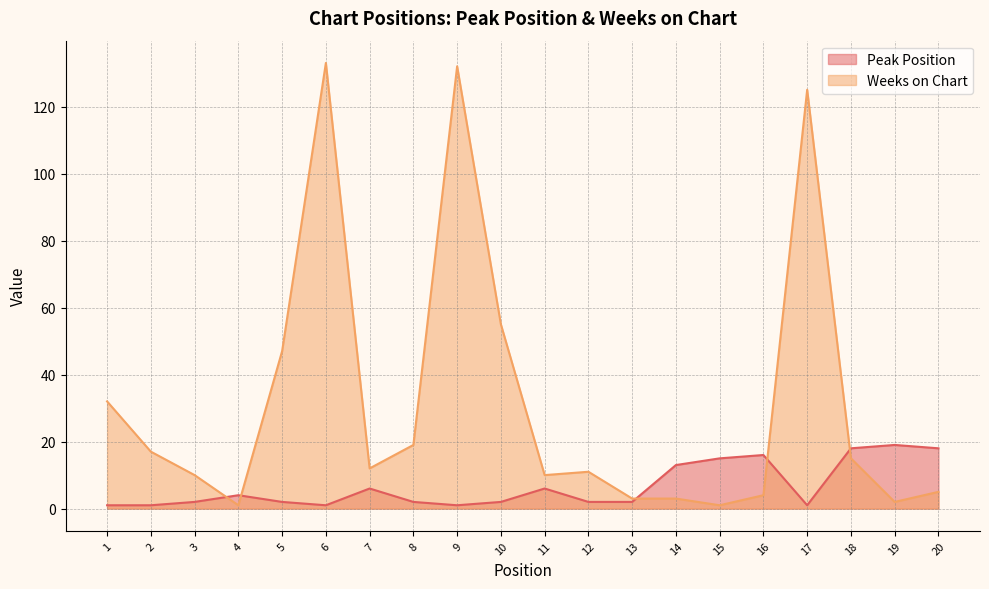

Which series has the widest spread of values?

Weeks on Chart